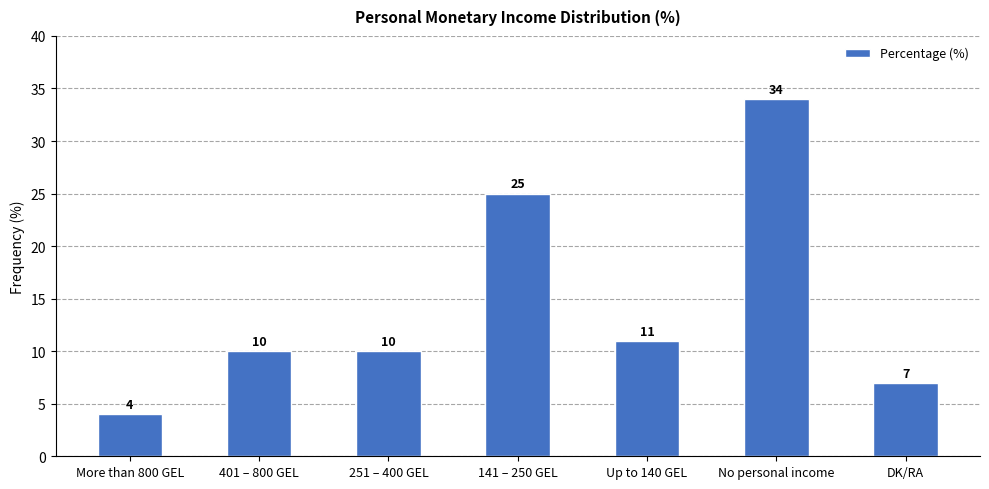

Reading left to right, transcribe all the data shown in this chart.

4	10	10	25	11	34	7